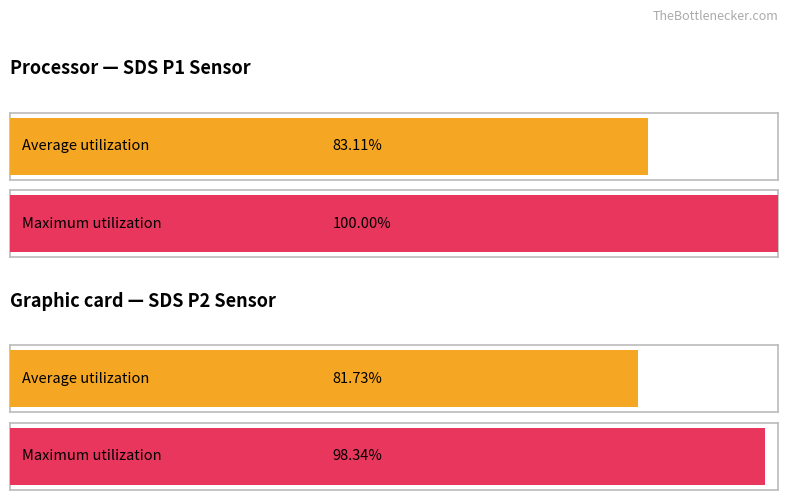

Rank the series by their average value, from lowest to highest.

Average utilization, Maximum utilization